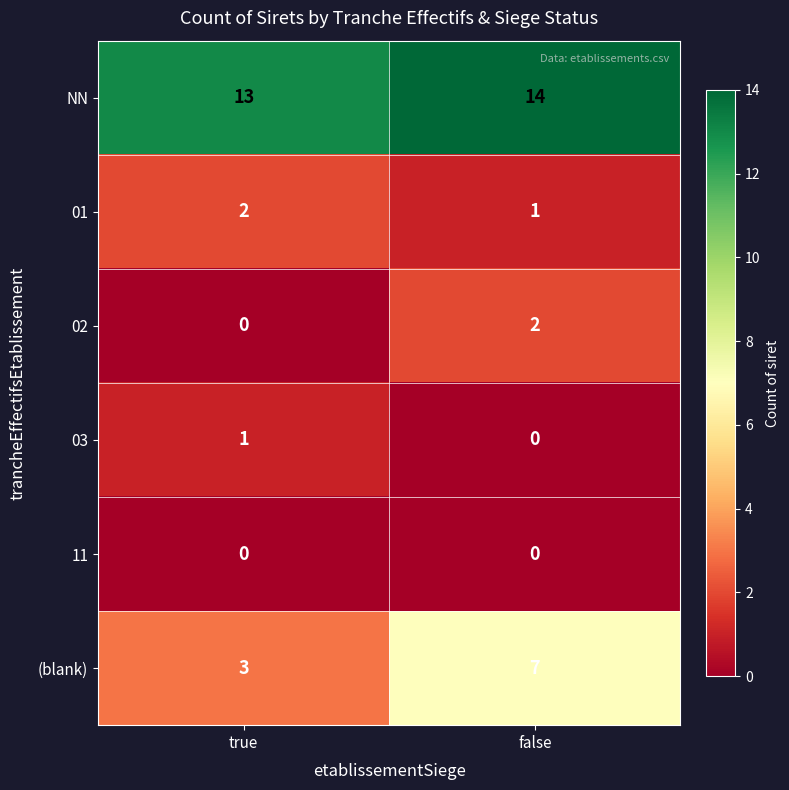

True or false: 11 has a value of 0 at false.

True